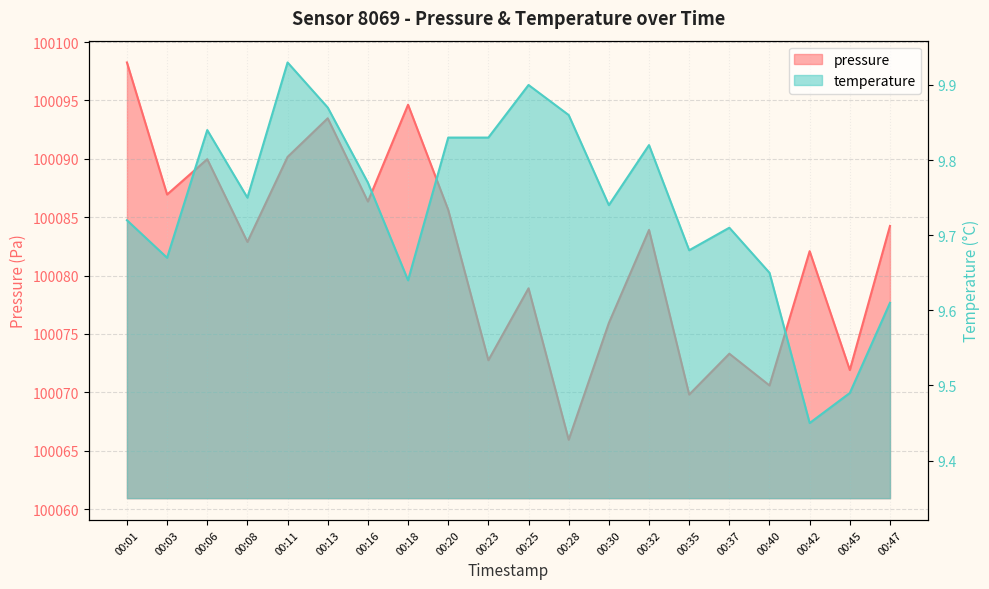

The value of temperature at 00:47 is 9.6. True or false?

True